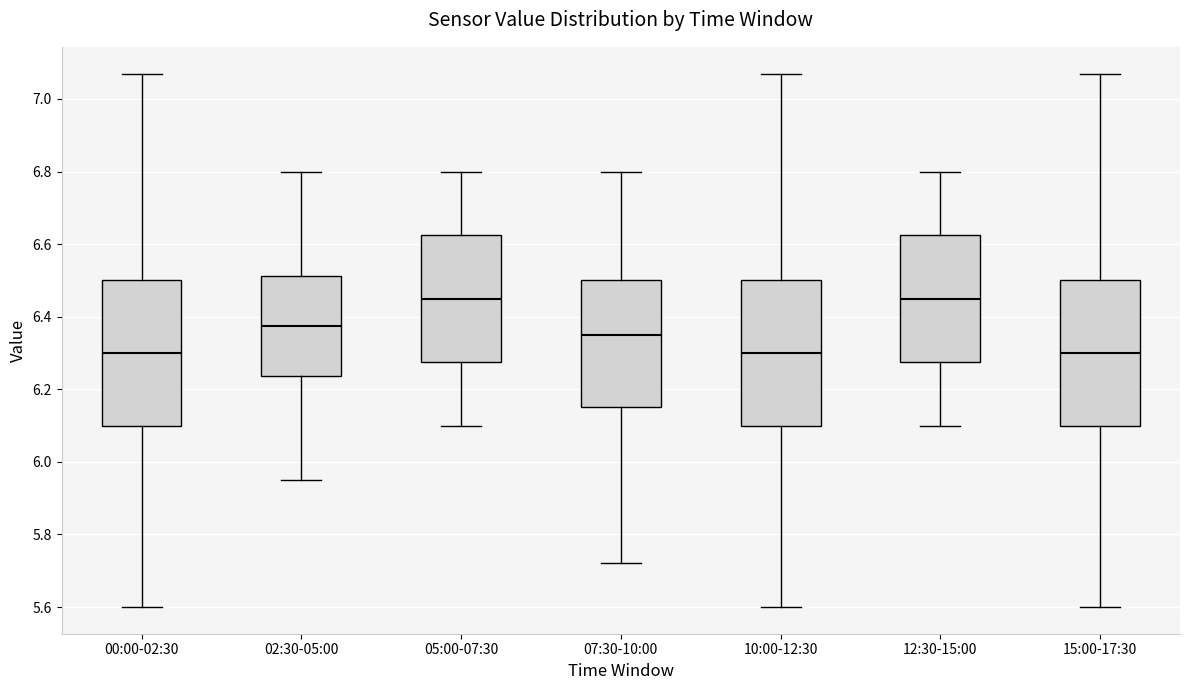

Where is the lower edge of the box for 02:30-05:00 on the y-axis? The values are not printed on the chart, so give them approximately, as read against the axis.

6.24